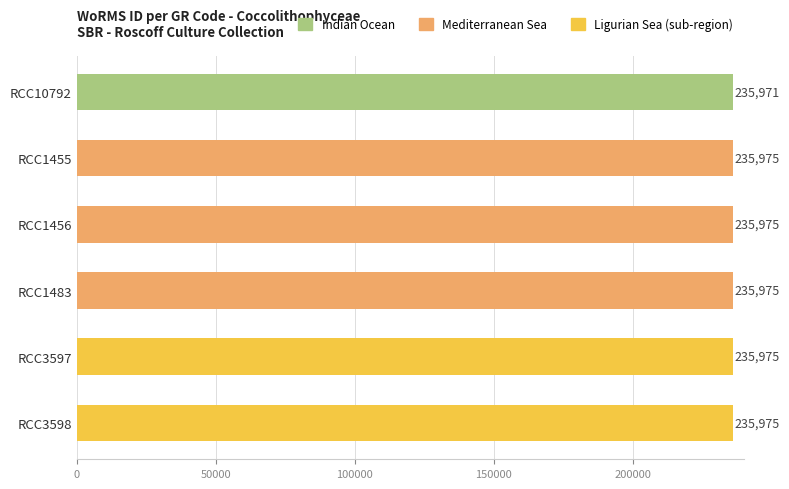

What is the change in value from RCC10792 to RCC1455?

+4